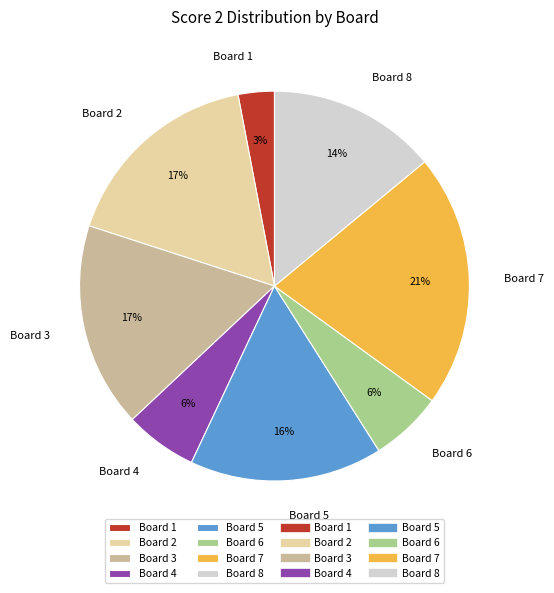

To the nearest percent, what percentage of the pie is Board 3?

17%